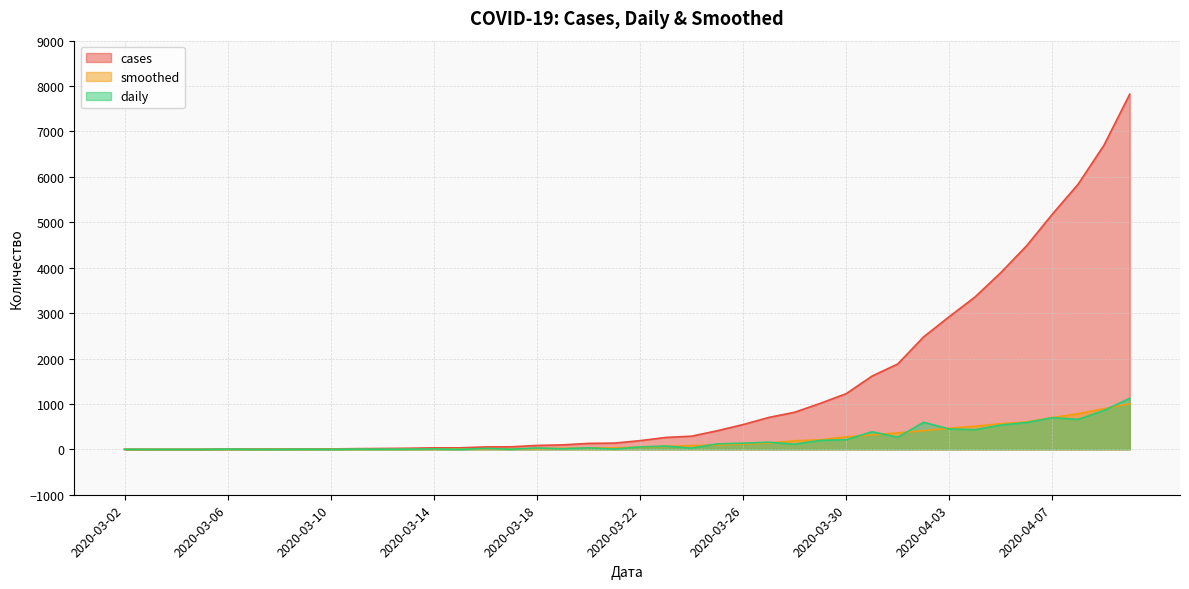

Which category has the highest value in the daily series?

2020-04-10